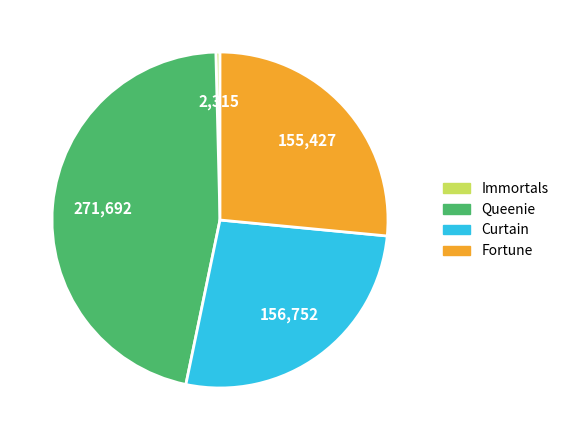

Combined, do Queenie and Immortals account for over 50%?

No